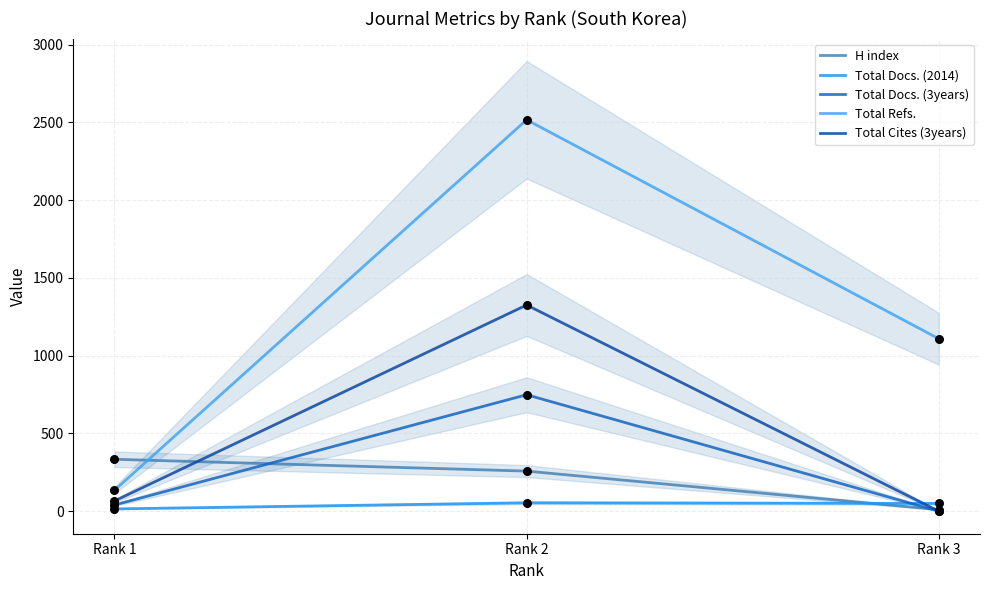

Which series has the largest Y range (max minus min)?

Total Refs.